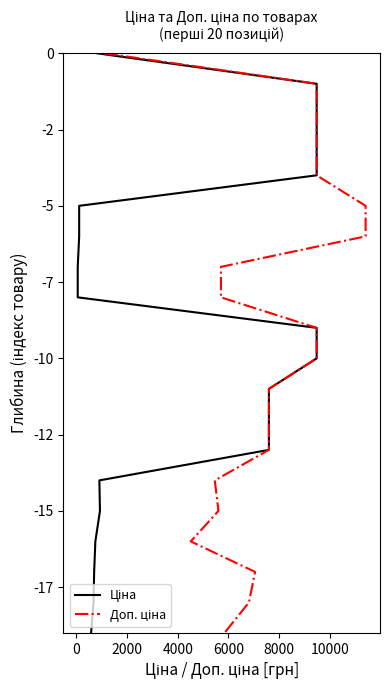

What are all the series names shown in the legend?

Ціна, Доп. ціна